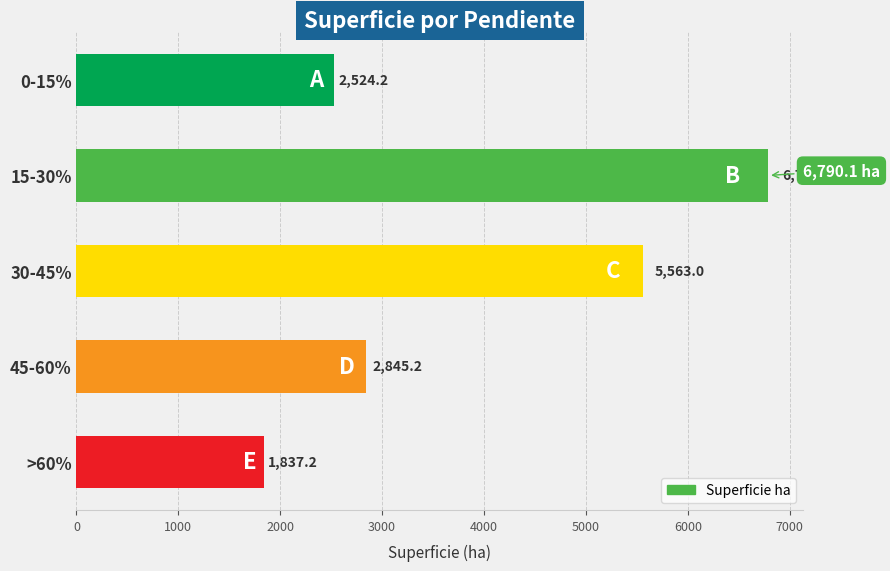

Which label corresponds to the largest value in the chart?

15-30%